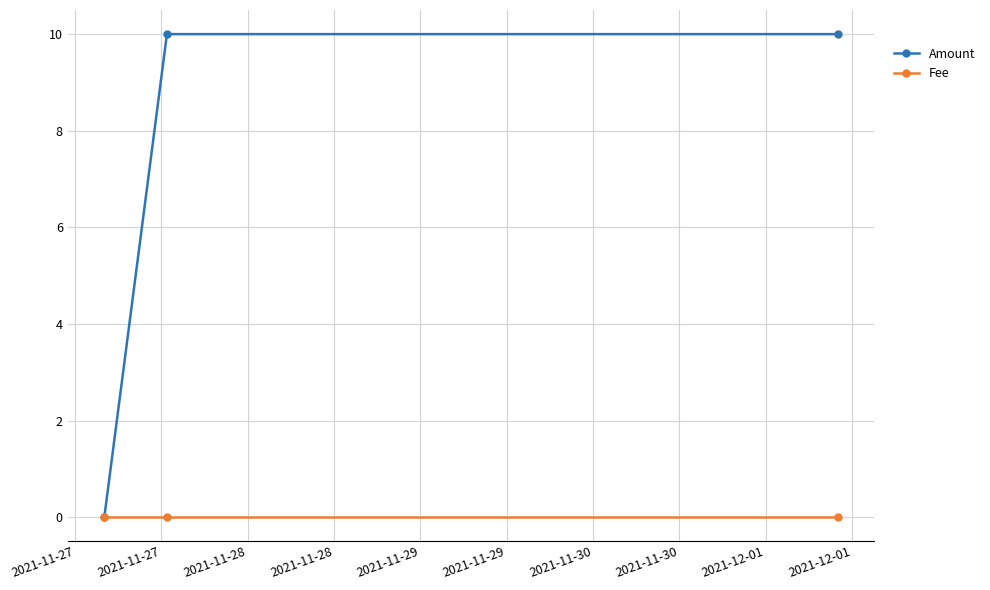

Which series has the largest range (max minus min)?

Amount